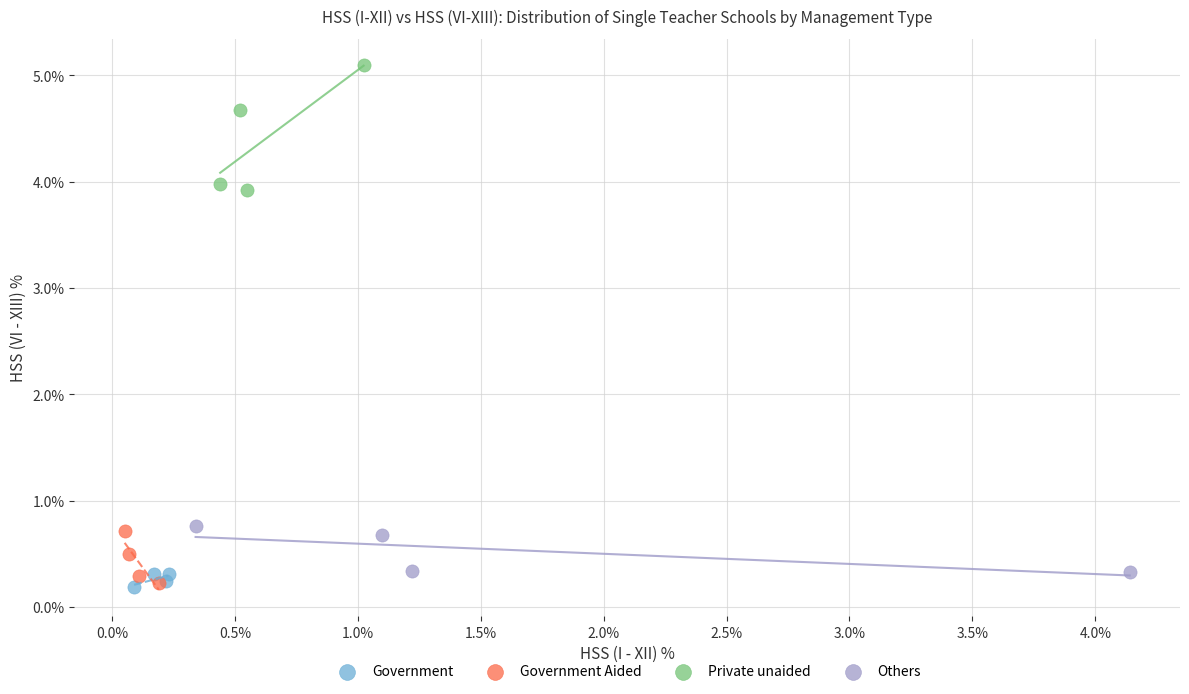

Which series has the widest spread of Y values?

Private unaided